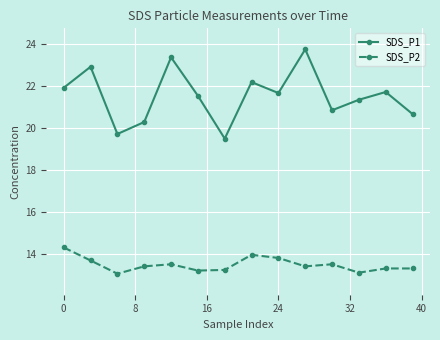

What is the difference between the second highest and minimum values in the SDS_P1 series?

3.9